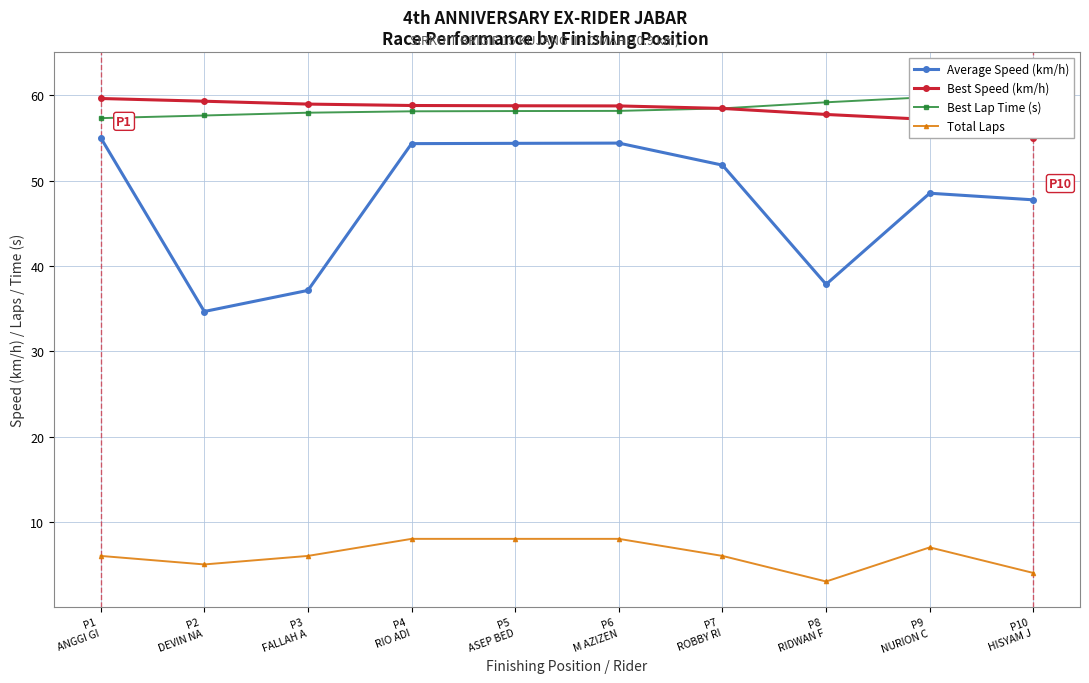

Reading right to left, list all the values displayed in this chart.

Average Speed (km/h): 47.8	48.5	37.8	51.8	54.4	54.4	54.4	37.1	34.7	55.1
Best Speed (km/h): 55.0	57.2	57.8	58.5	58.8	58.8	58.8	59.0	59.3	59.6
Best Lap Time (s): 62.1	59.8	59.2	58.5	58.2	58.2	58.1	58.0	57.6	57.3
Total Laps: 4.0	7.0	3.0	6.0	8.0	8.0	8.0	6.0	5.0	6.0